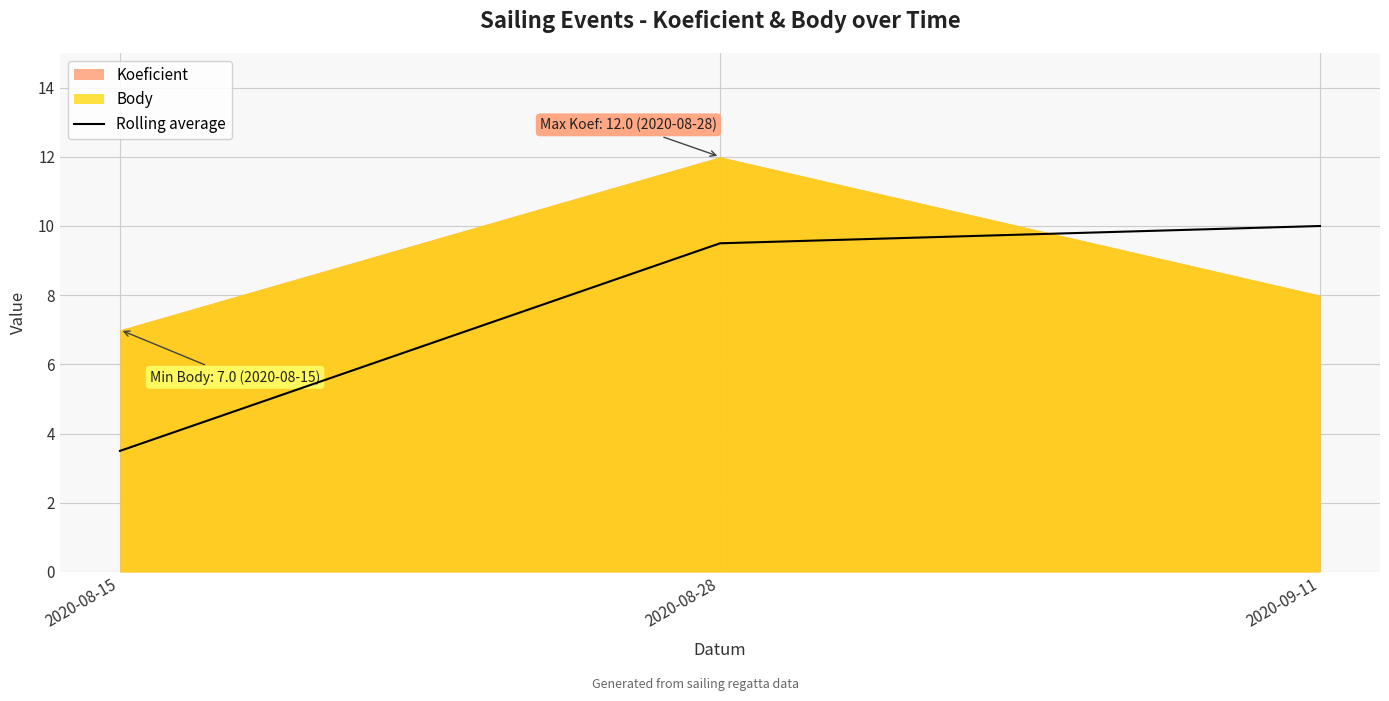

Which category has the highest value in the Rolling average series?

2020-09-11